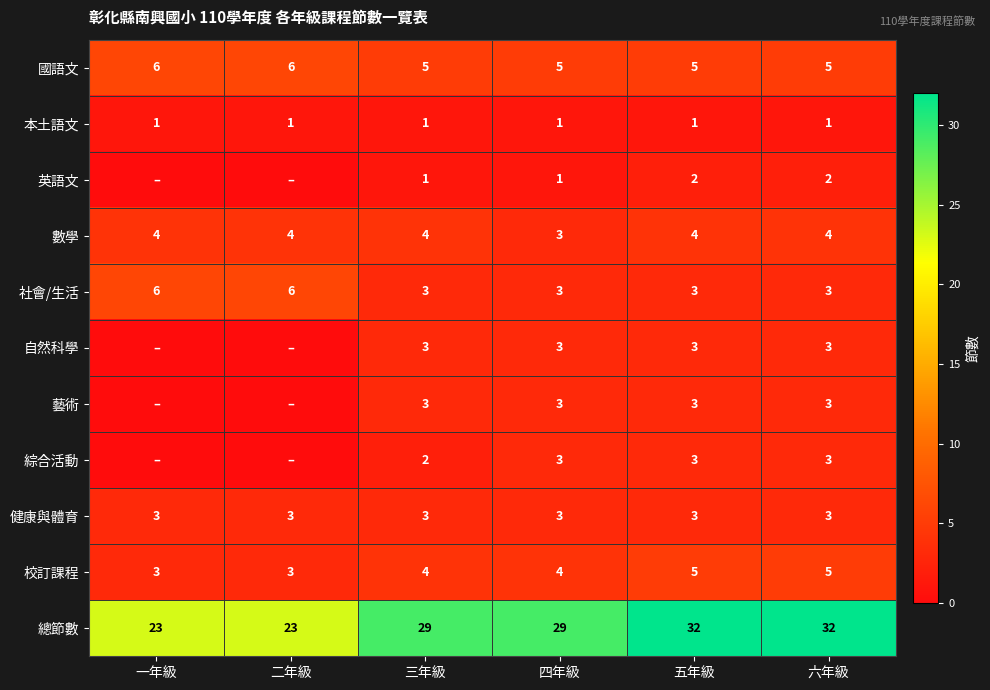

What is the difference between the maximum and minimum values in the 社會/生活 series?

3